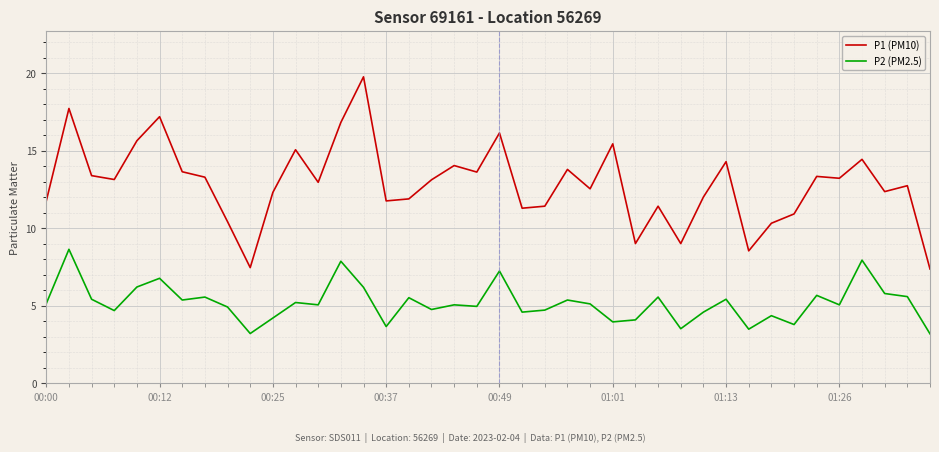

Which series has the largest total across all categories?

P1 (PM10)